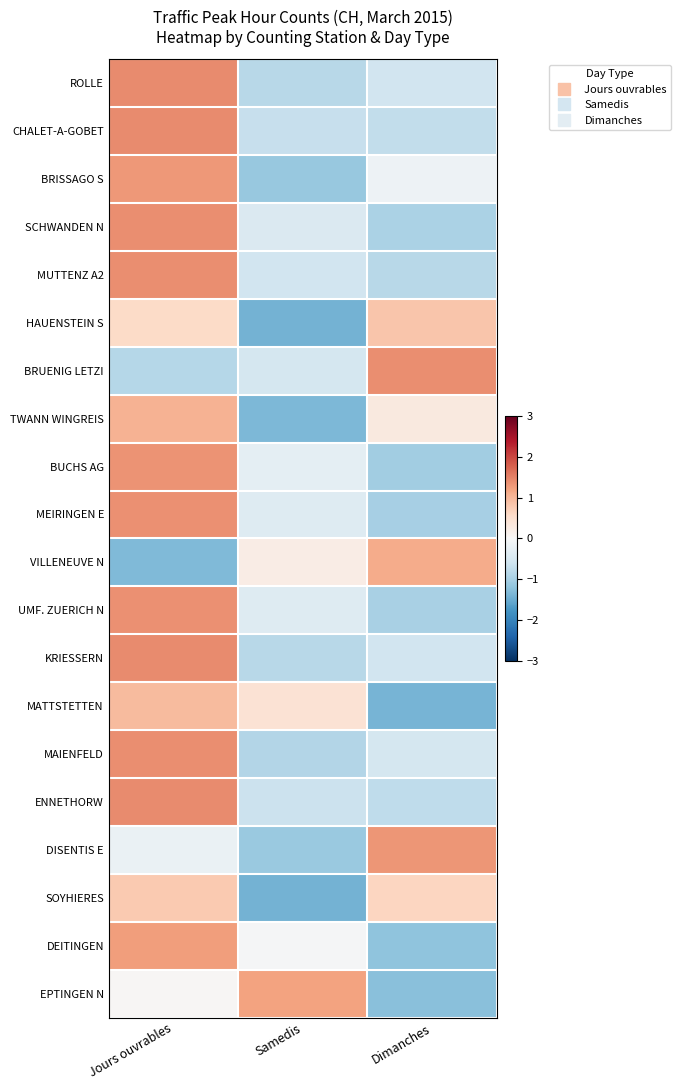

At Jours ouvrables, list the series in order from smallest to largest.

VILLENEUVE N, BRUENIG LETZI, DISENTIS E, EPTINGEN N, HAUENSTEIN S, SOYHIERES, MATTSTETTEN, TWANN WINGREIS, DEITINGEN, BRISSAGO S, BUCHS AG, MEIRINGEN E, UMF. ZUERICH N, SCHWANDEN N, MAIENFELD, MUTTENZ A2, KRIESSERN, ROLLE, ENNETHORW, CHALET-A-GOBET